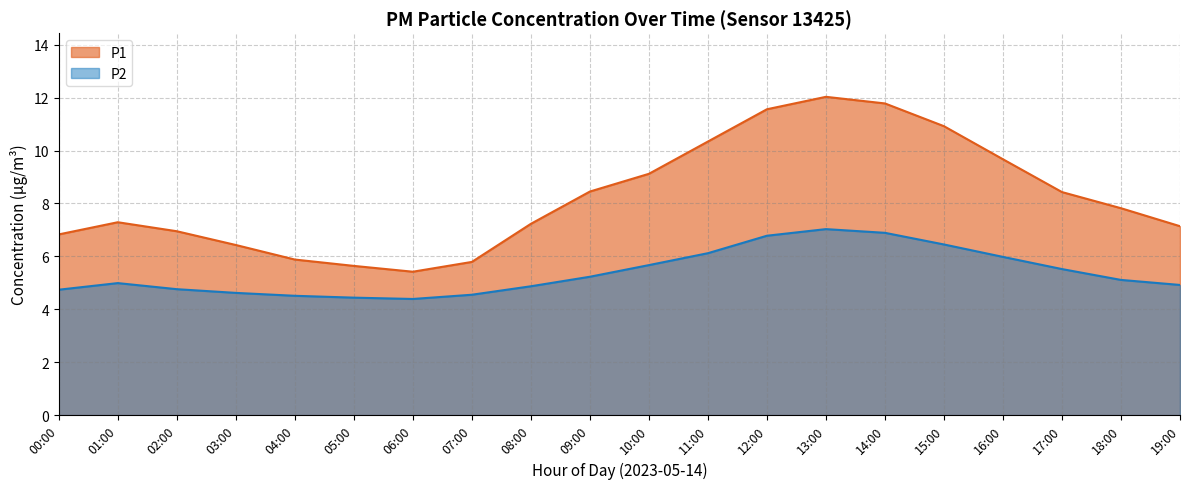

True or false: P1 and P2 intersect in this chart.

False